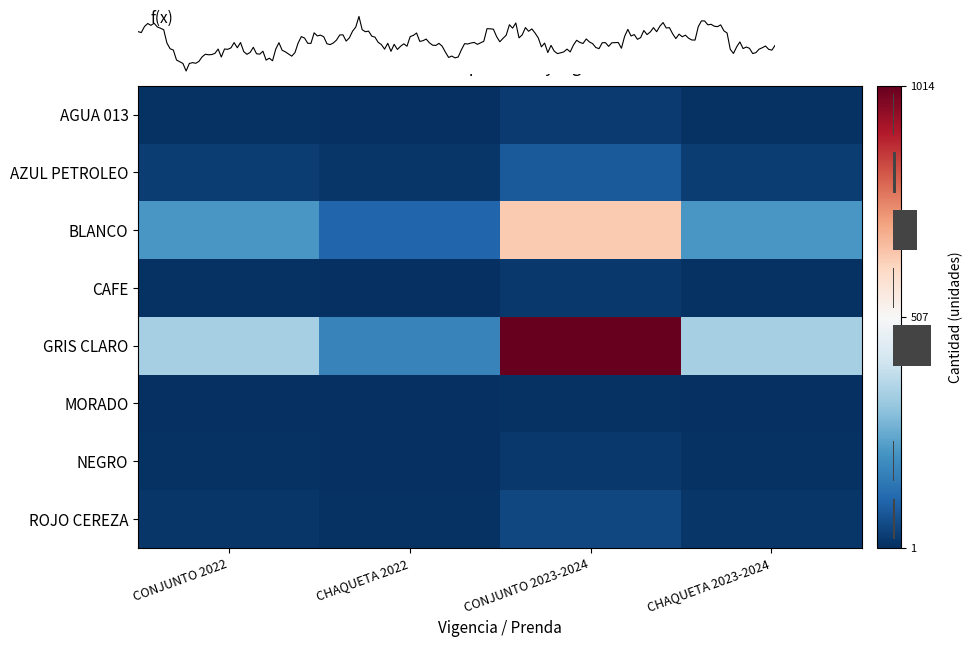

How many AZUL PETROLEO values are between 28 and 84?

3